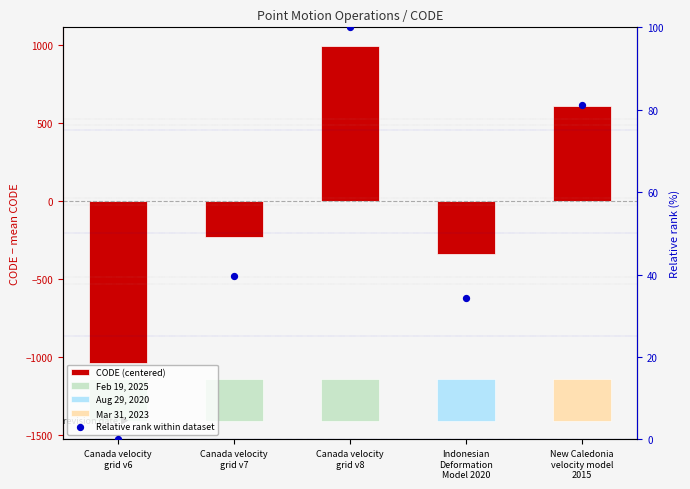

Which series has the widest spread of Y values?

CODE (centered)